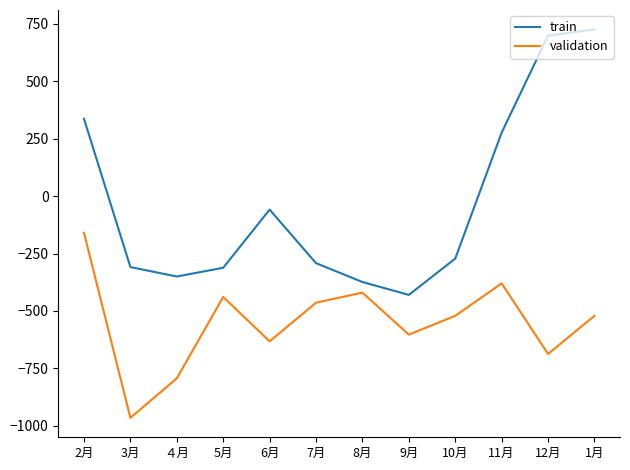

Rank the series by their average value, from lowest to highest.

validation, train